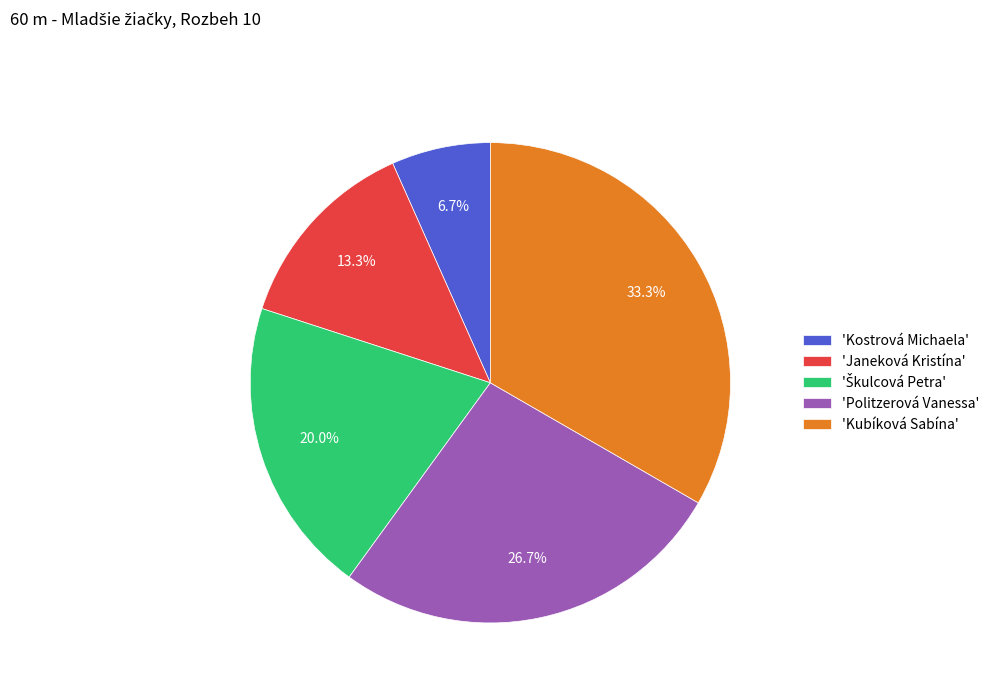

What is the smallest slice in the pie chart?

'Kostrová Michaela'